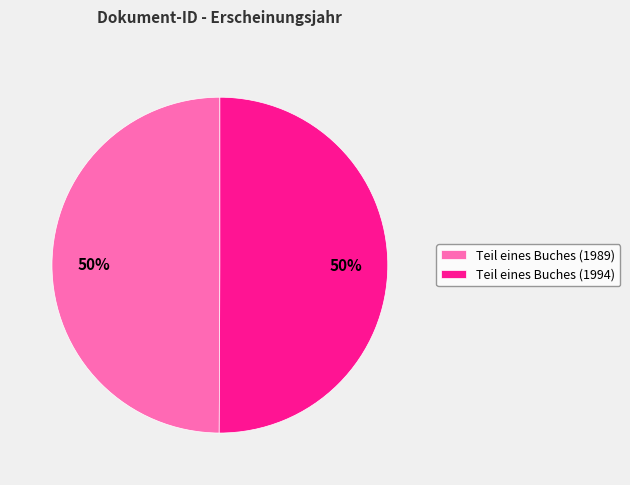

Approximately how many times larger is the value at Teil eines Buches (1994) compared to Teil eines Buches (1989)?

1.0